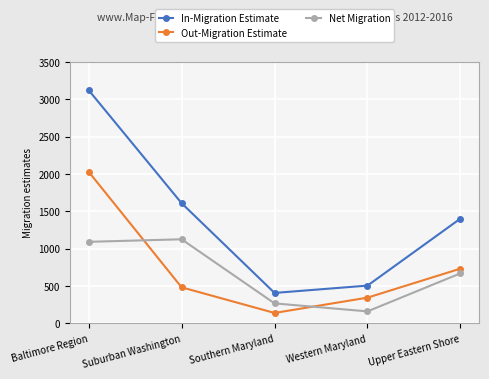

Count the number of data series in this chart.

3